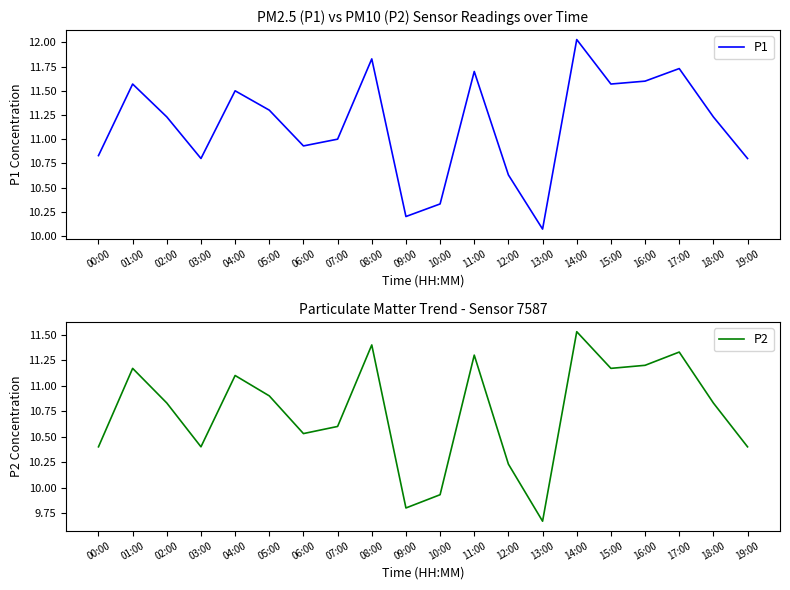

Count the number of categories in the chart.

20